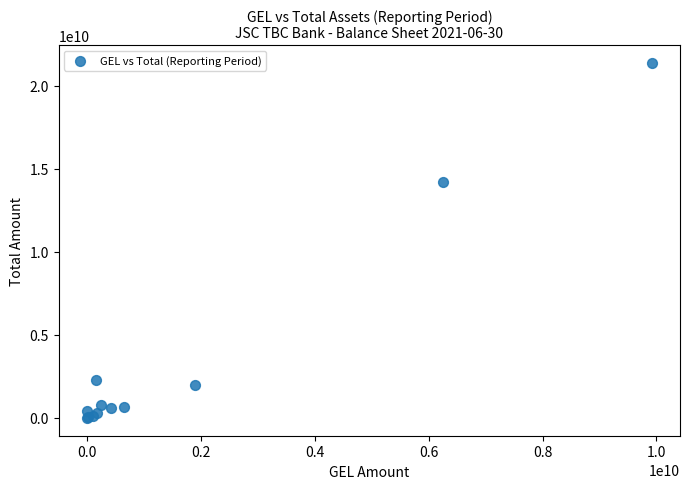

What Y value in the scatter plot is closest to 10678511606?

14202694163.8